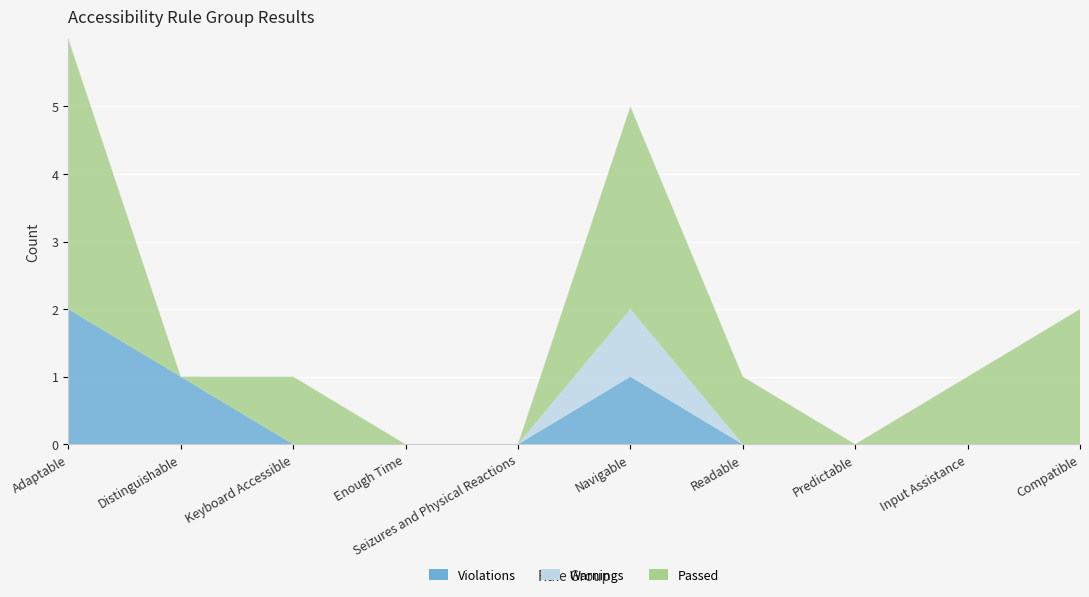

What is the difference between the Warnings values at Navigable and Keyboard Accessible?

1